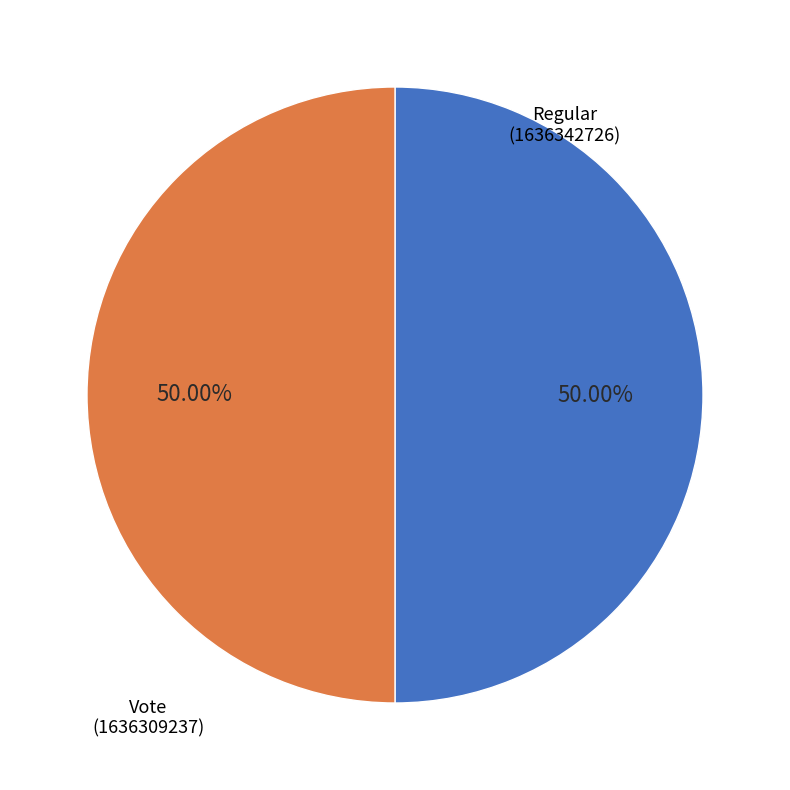

Approximately how many times larger is the value at Vote compared to Regular?

1.0